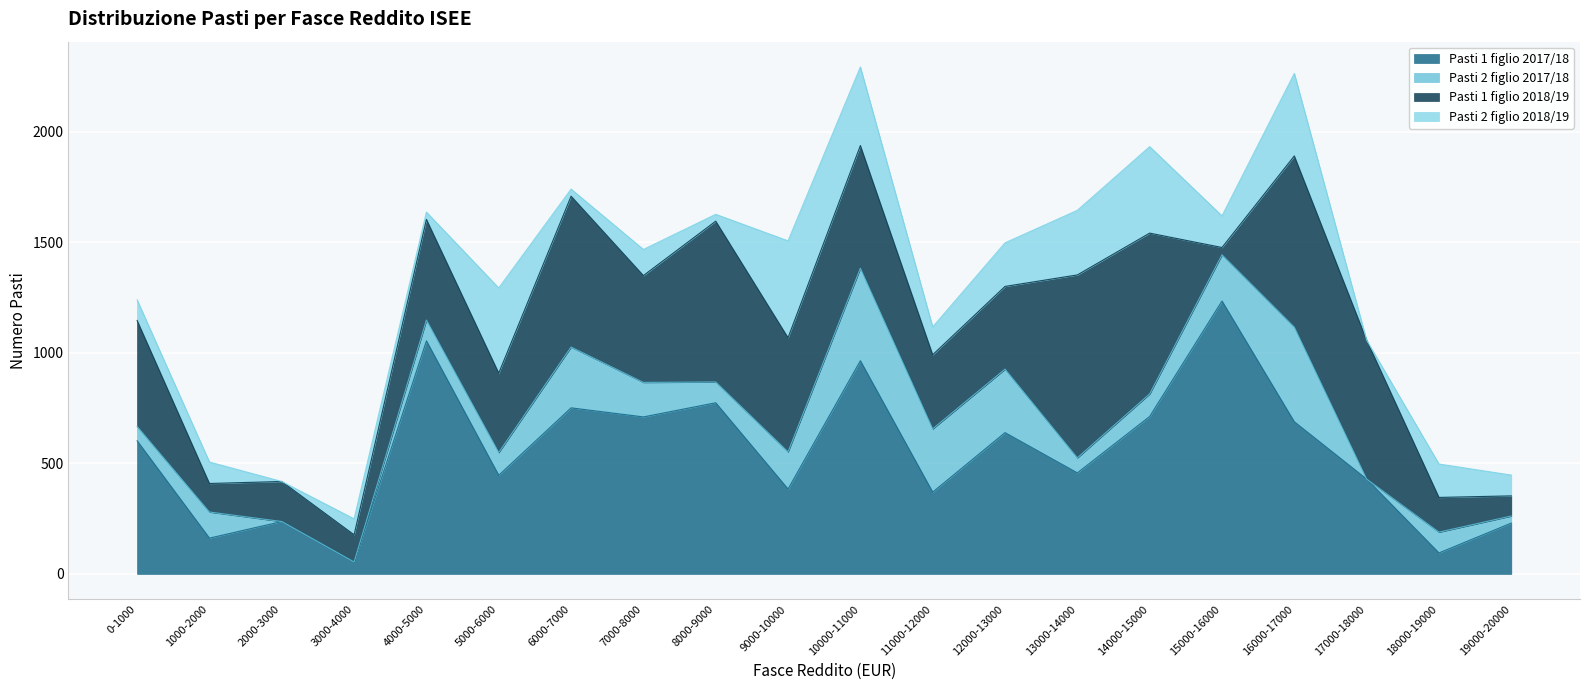

What is the approximate value of Pasti 2 figlio 2017/18 at 16000-17000, to the nearest 10?

430